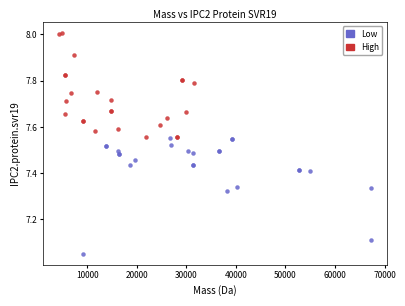

Which series reaches the maximum Y coordinate?

High